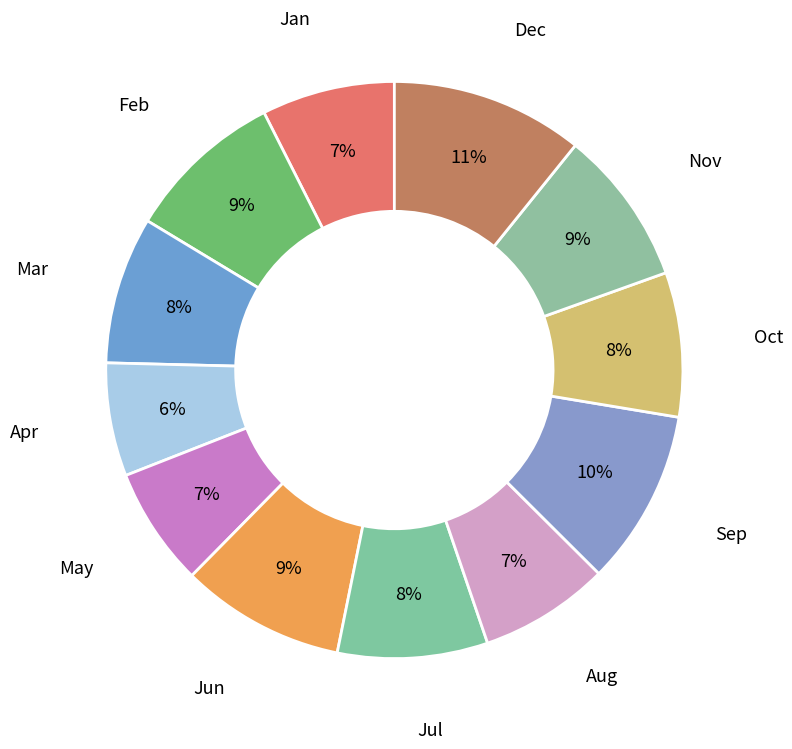

To the nearest percent, what is the average slice percentage?

8%